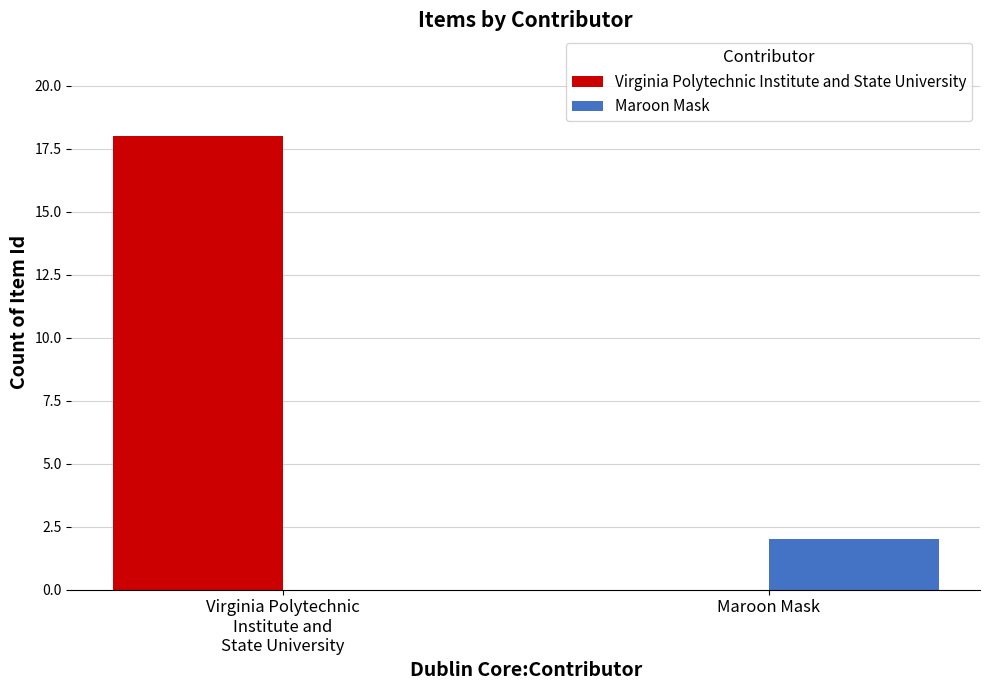

What is the greatest value displayed?

18